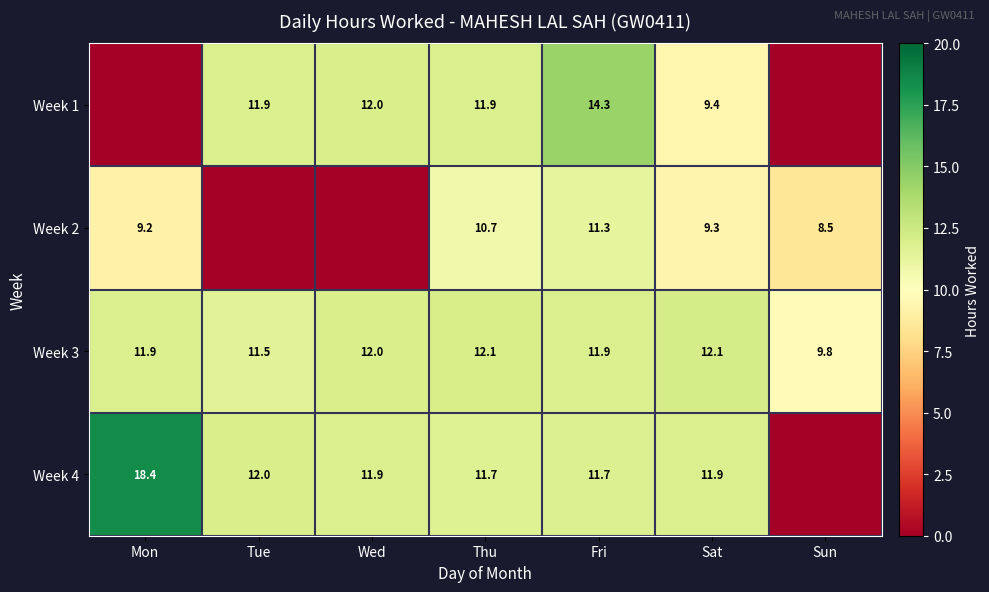

True or false: Week 1 has a value of 16.2 at Sat.

False